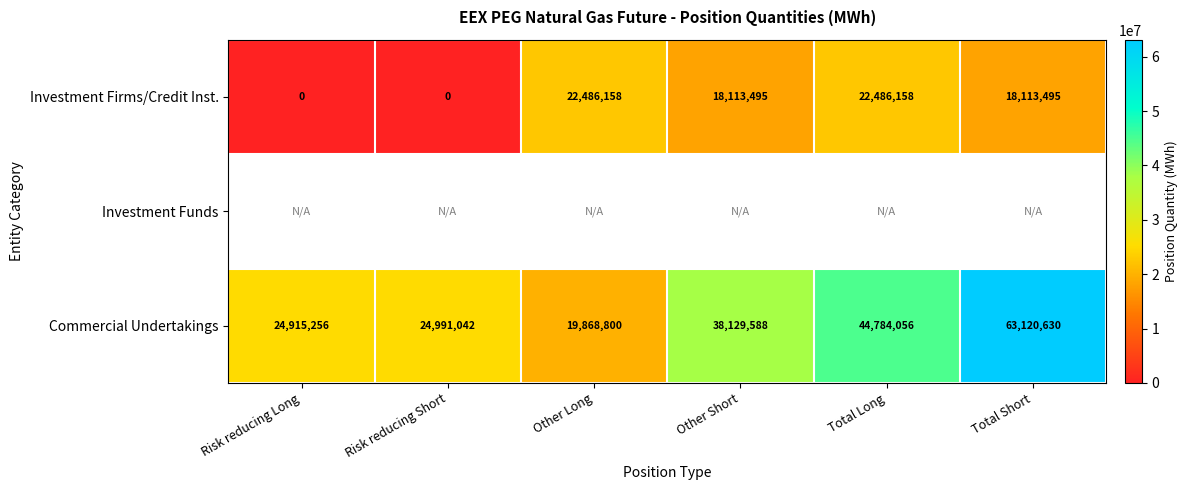

Between Other Short and Other Long, which is larger?

Other Long